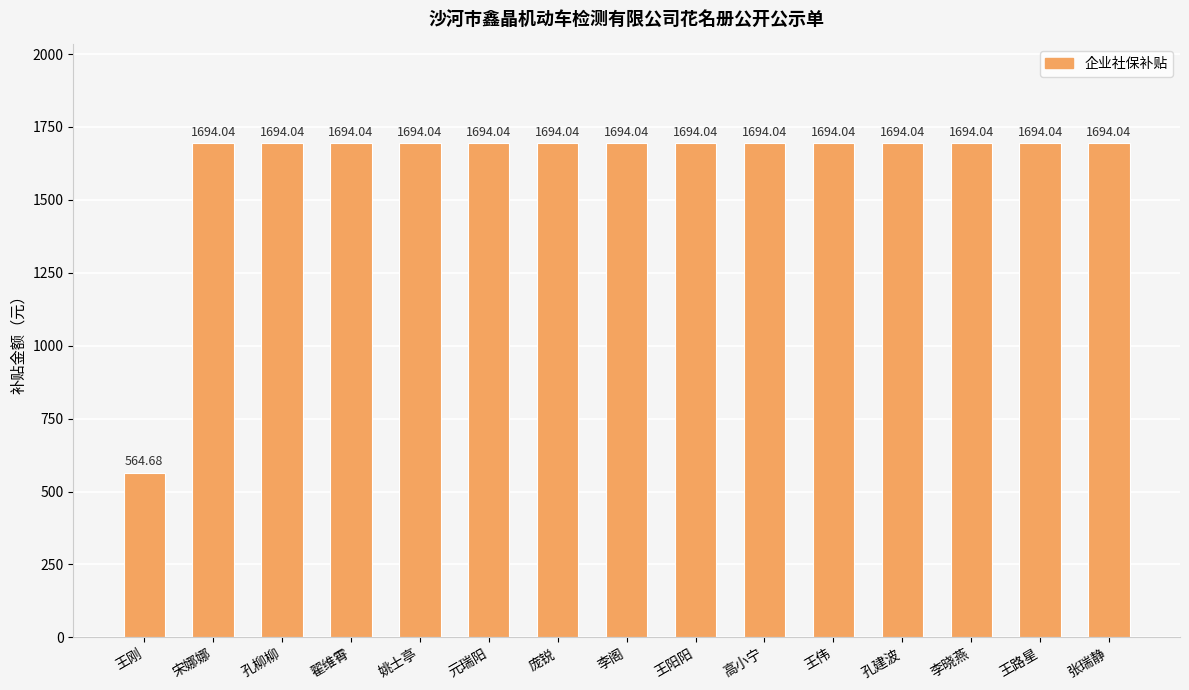

What is the maximum value shown in the chart?

1694.0